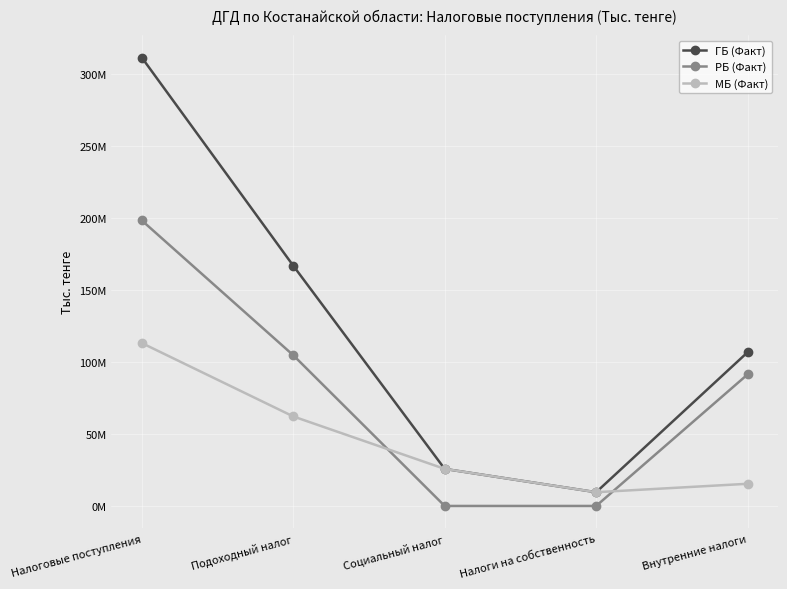

At how many categories does at least one series exceed 226503537?

1